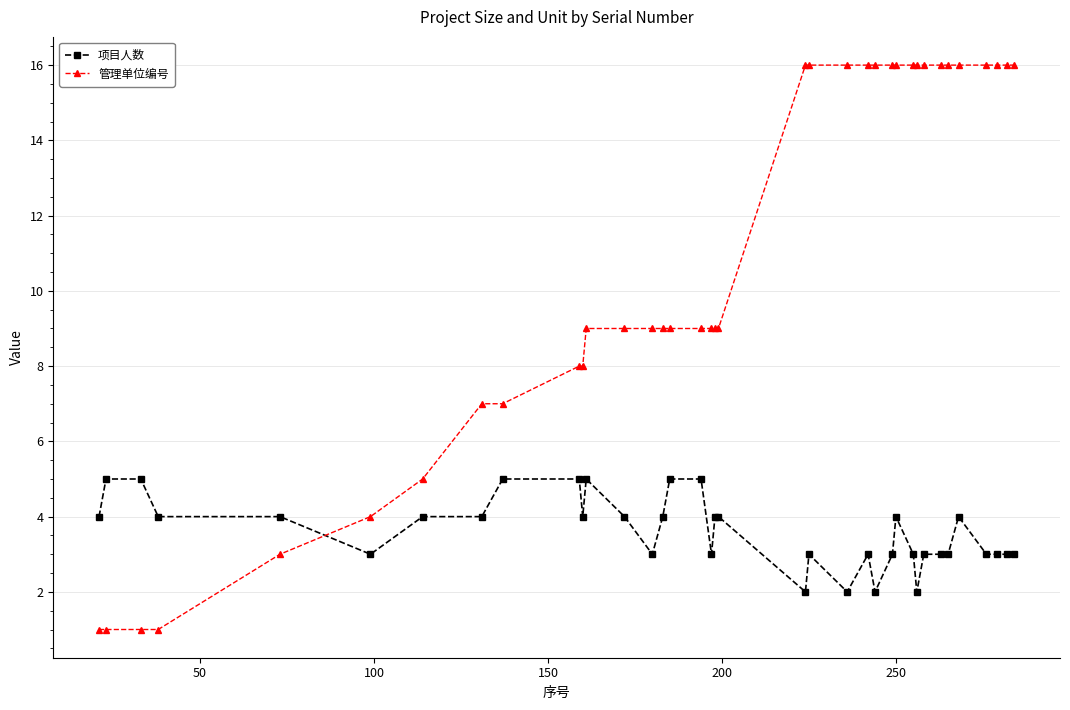

What is the difference between the second highest and second lowest values in the 项目人数 series?

3